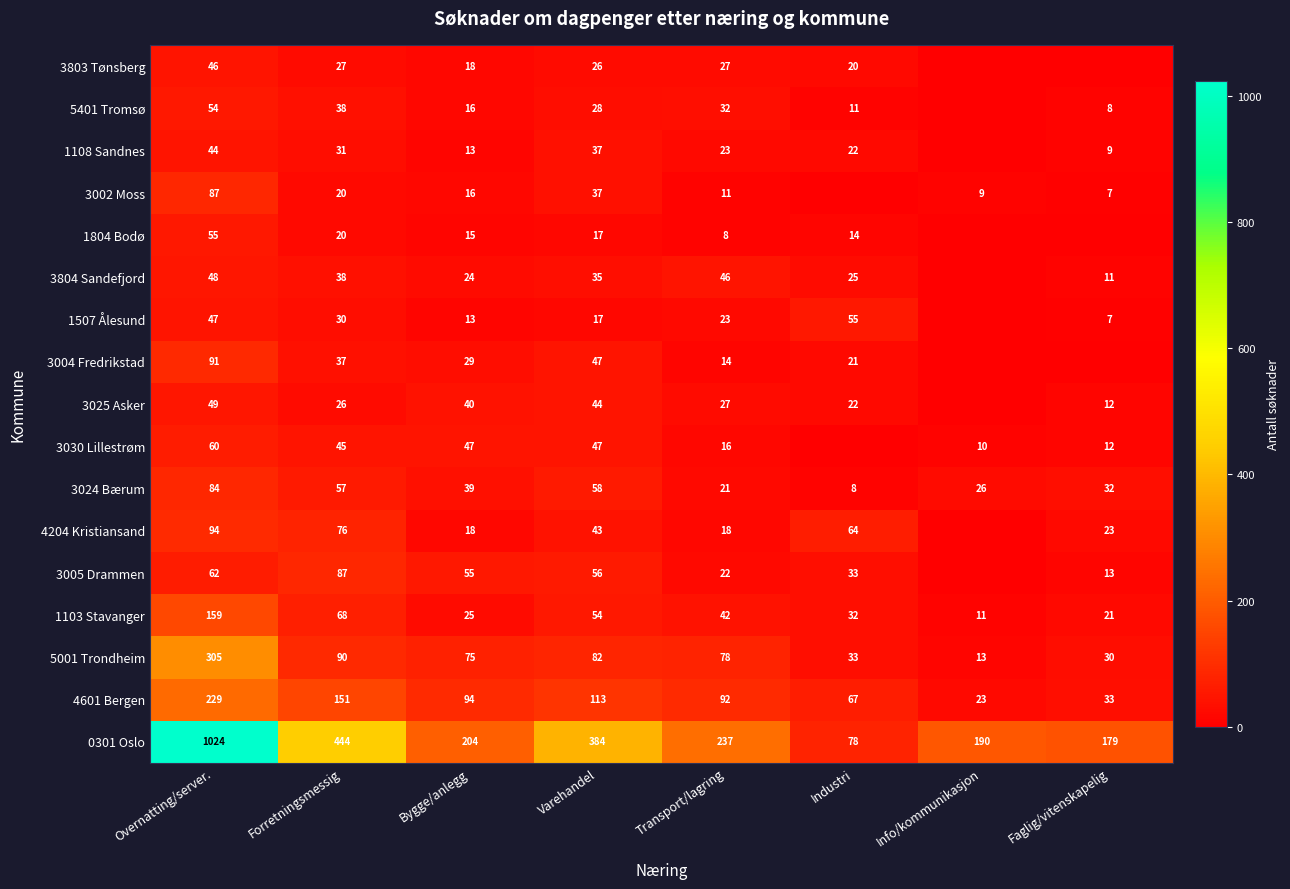

What is the difference between the highest and lowest values at Overnatting/server.?

980